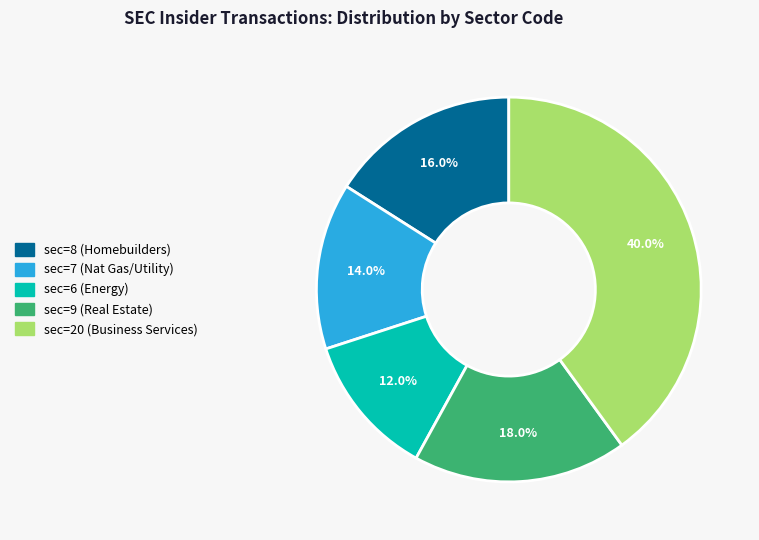

Is there any slice that represents more than half of the pie?

No